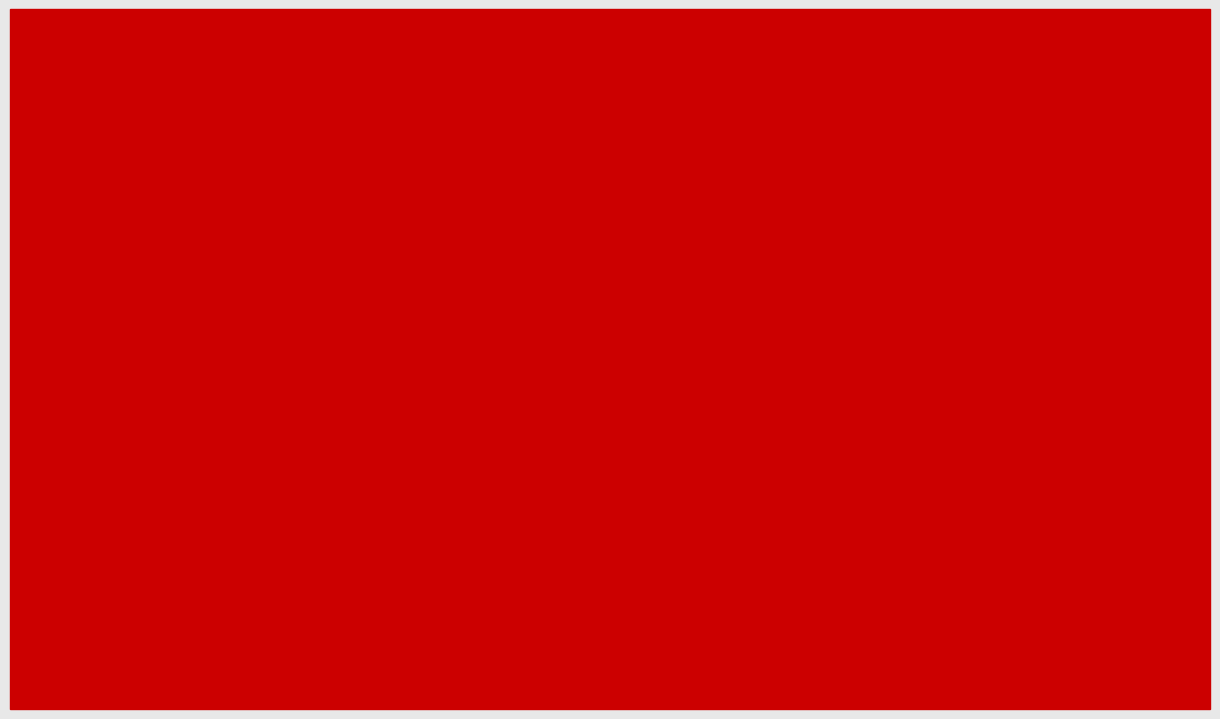

What are all the series names shown in the legend?

Pure Breeds 2019, Cross Breeds 2019